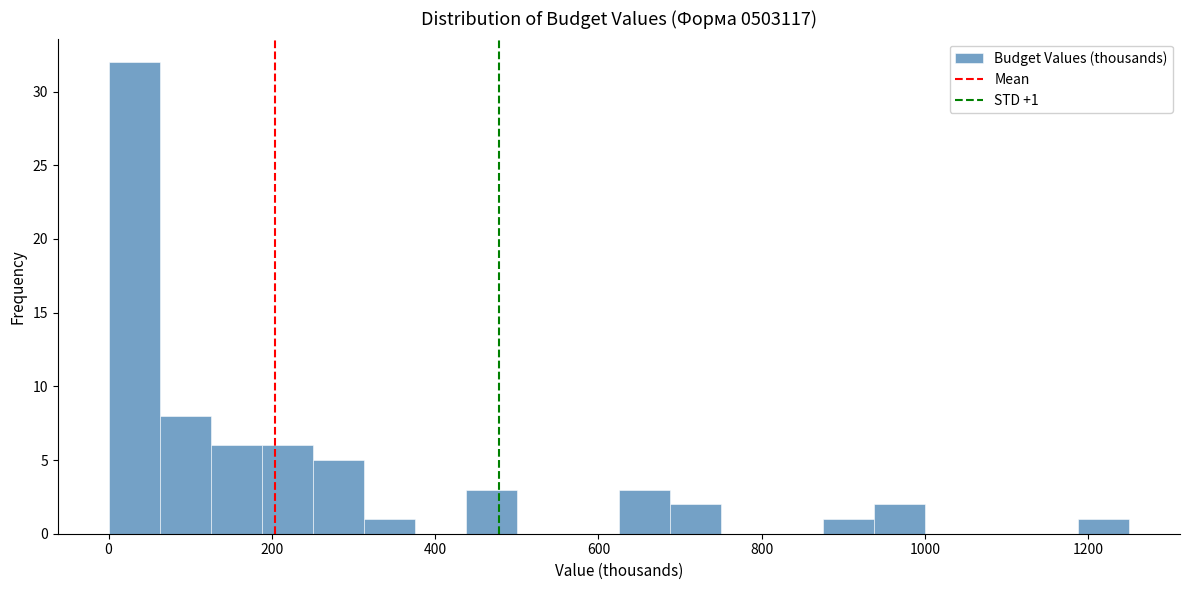

Around what value on the x-axis is the tallest bar? Give the approximate position of its centre, as read against the axis.

40